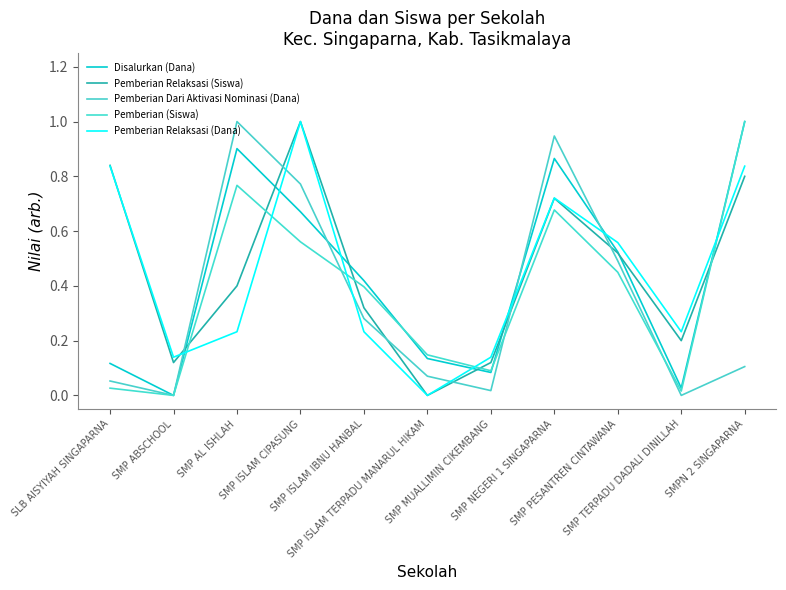

The Pemberian Relaksasi (Dana) series shows 0.2 at SMPN 2 SINGAPARNA. True or false?

False